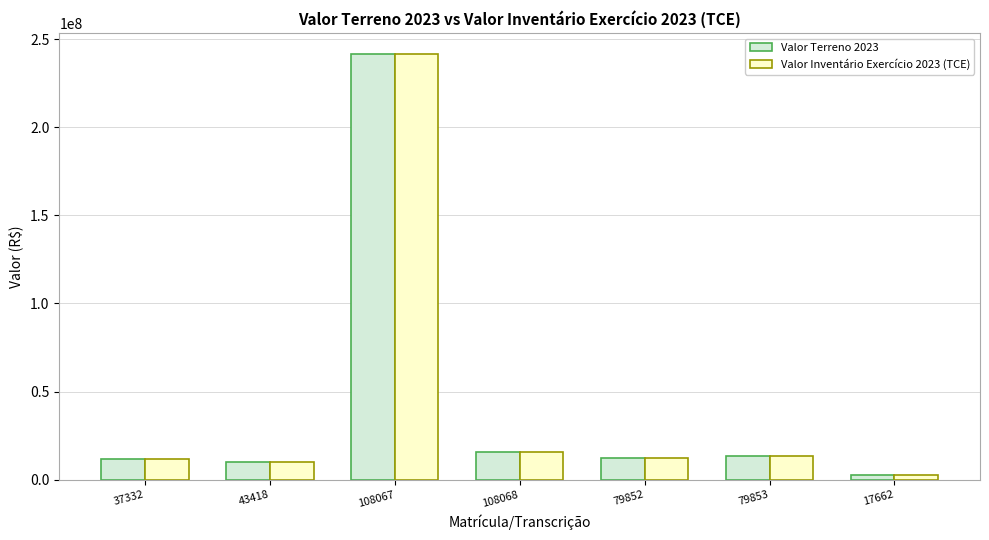

How many bars are there in total?

14